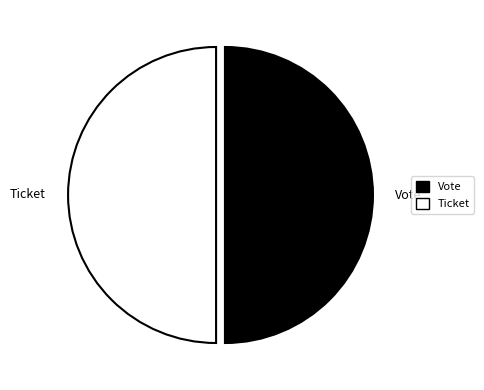

Is it true that Vote is 92% of the pie?

False